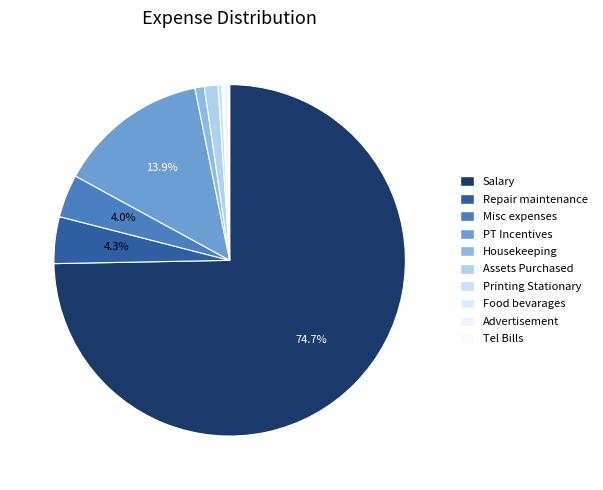

Which slice is the smallest?

Tel Bills